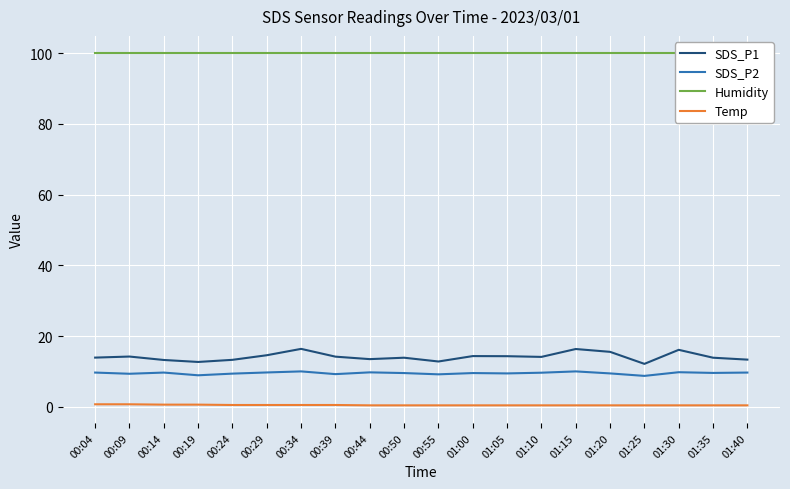

Which series has the widest spread of values?

SDS_P1